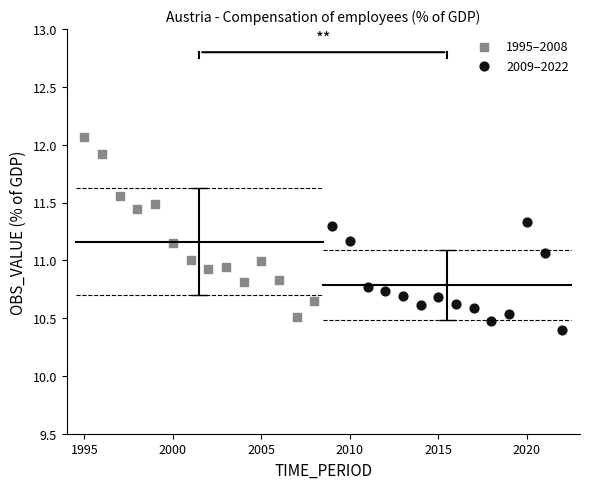

Which series reaches the maximum Y coordinate?

1995–2008